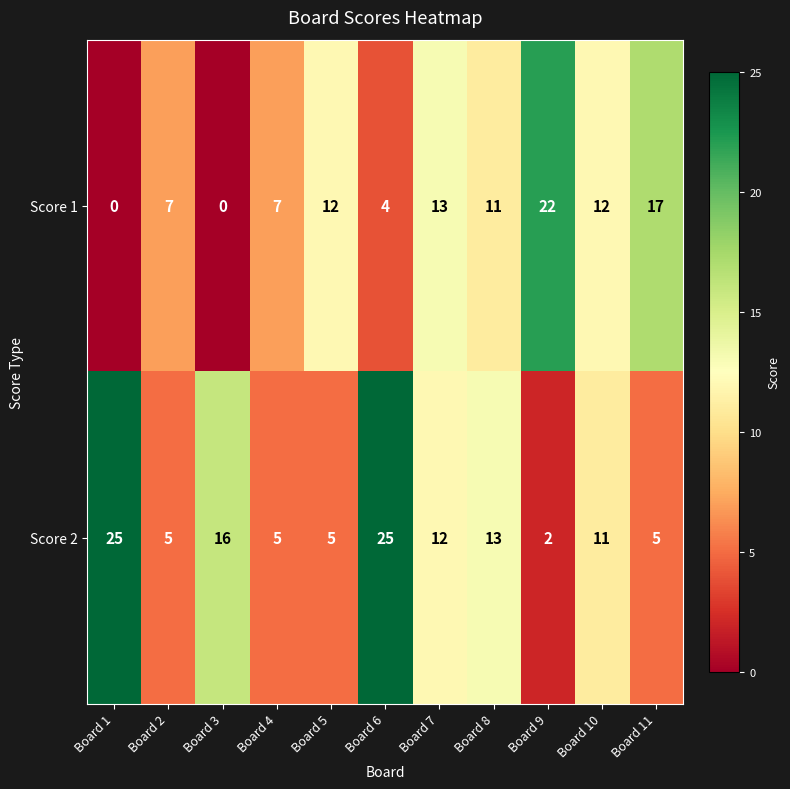

How many Score 2 values are between 5 and 16?

8